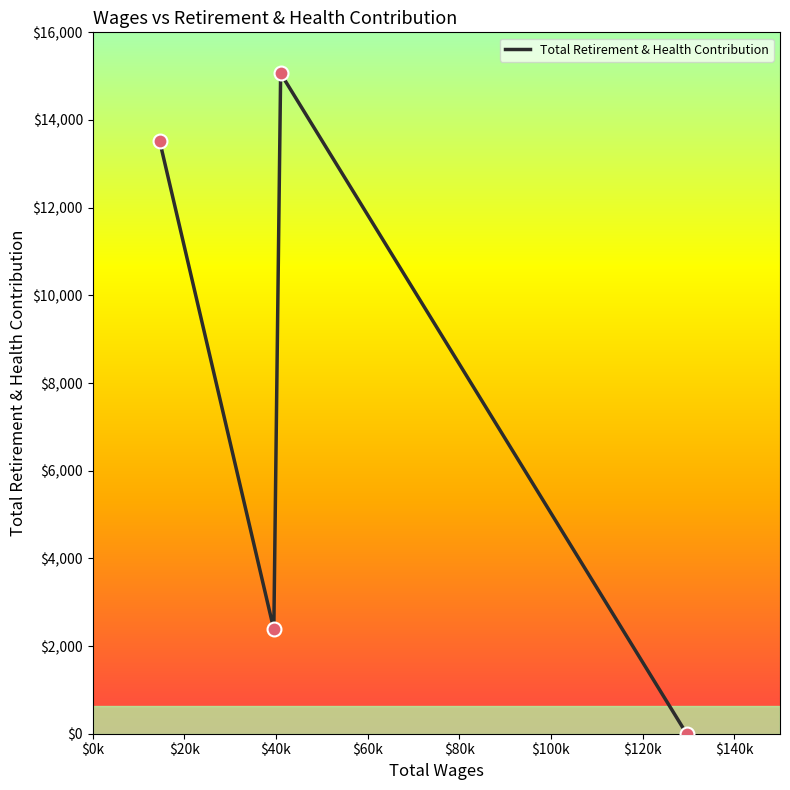

What is the greatest value displayed?

15064